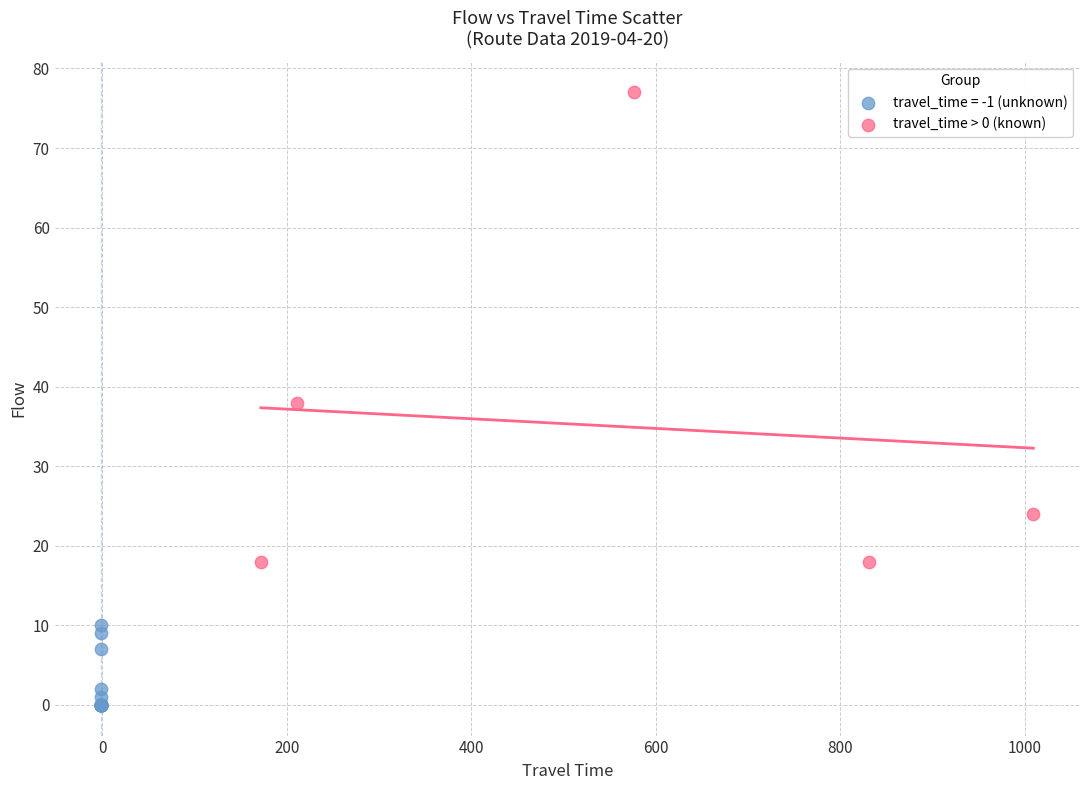

Which series contains the lowest Y value?

travel_time = -1 (unknown)